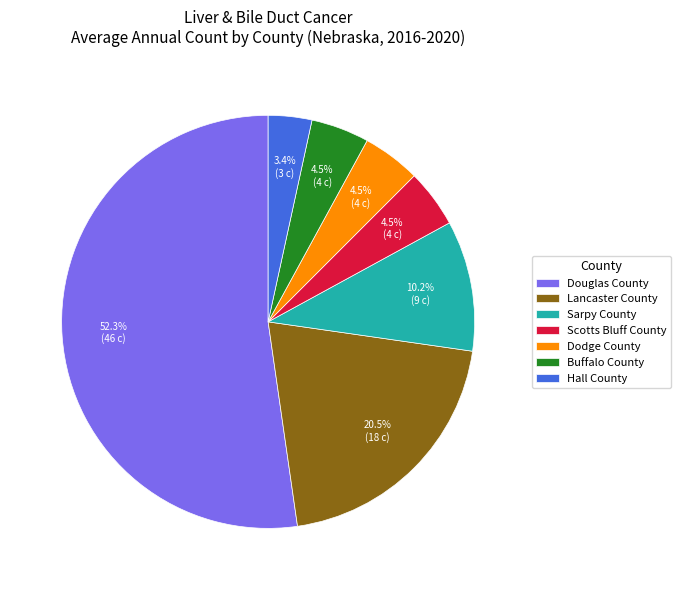

How many segments does this pie chart have?

7